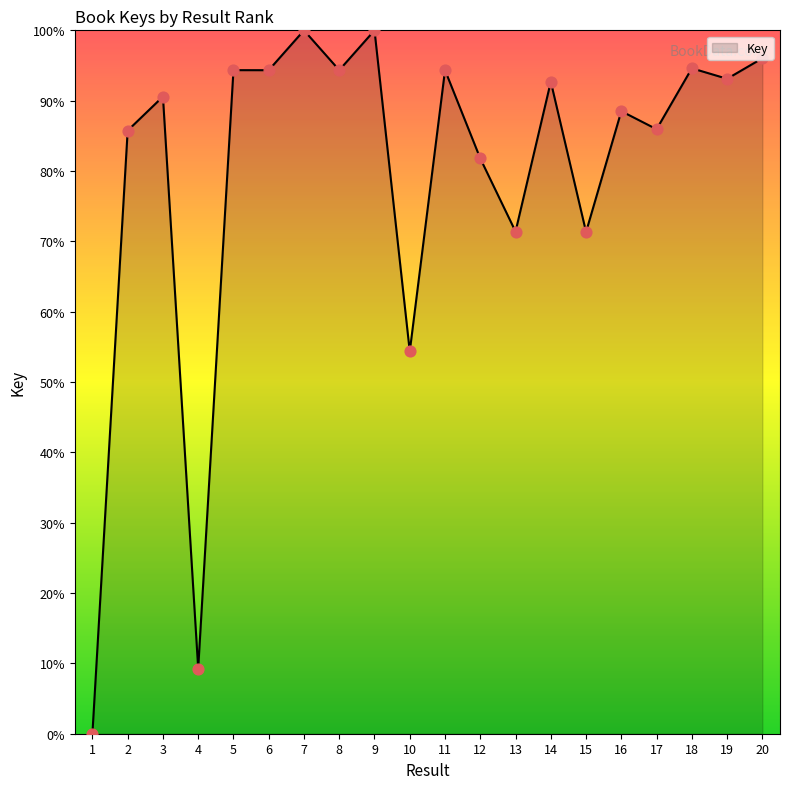

What is the ratio of the value at 5 to the value at 7?

0.9